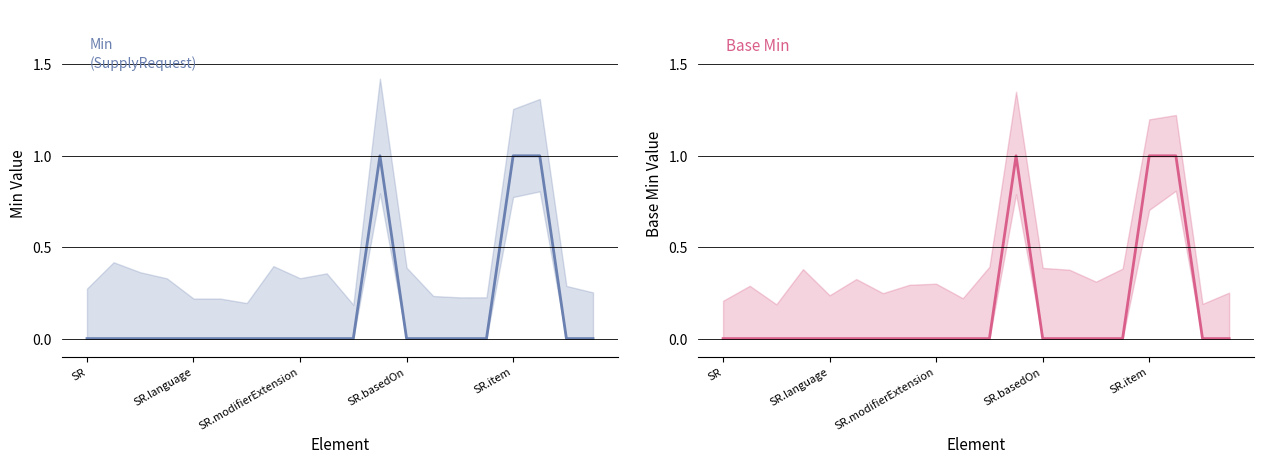

Read the Base Min value at SR.item.

1